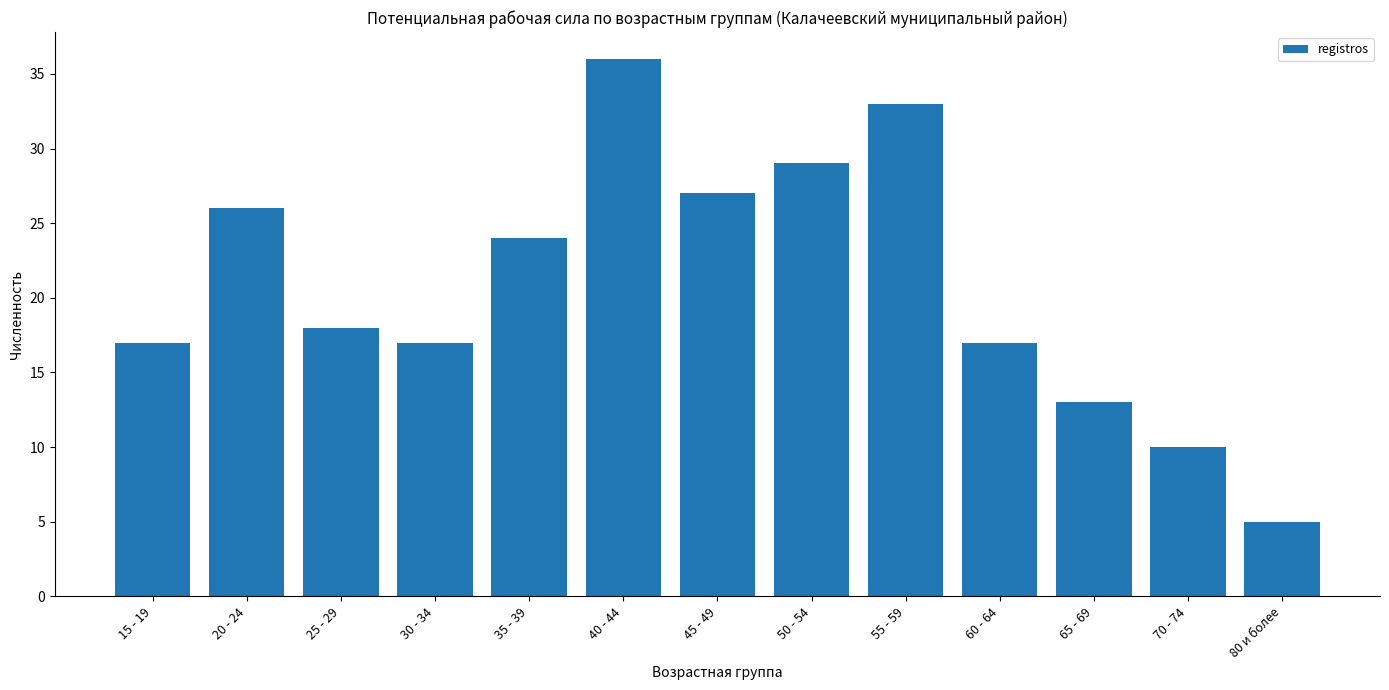

Reading left to right, extract all data points from this chart.

17	26	18	17	24	36	27	29	33	17	13	10	5